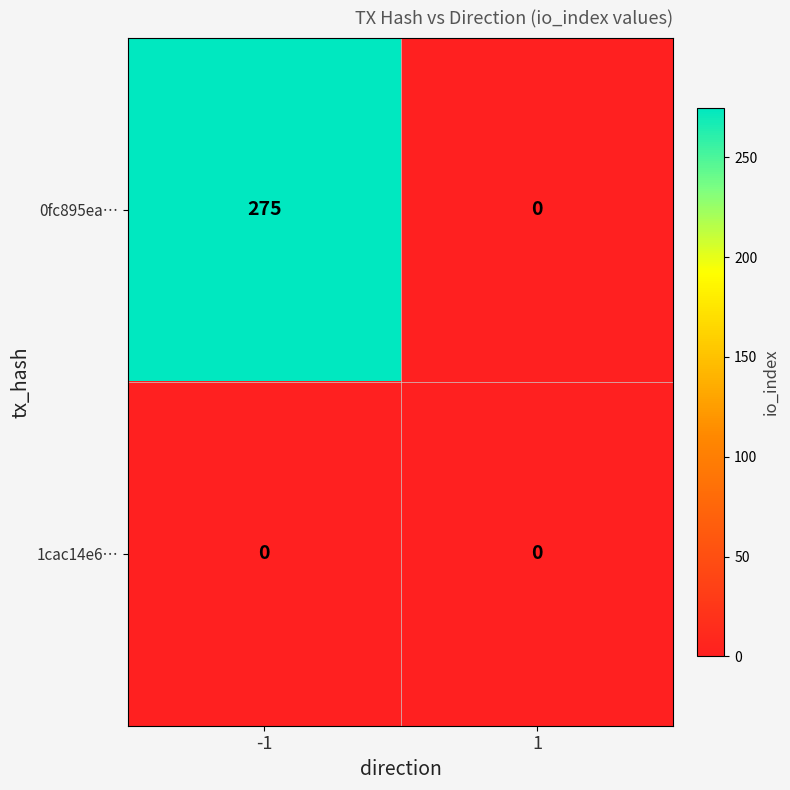

Reading left to right, what are all the values shown in this chart?

0fc895ea…: 275	0
1cac14e6…: 0	0